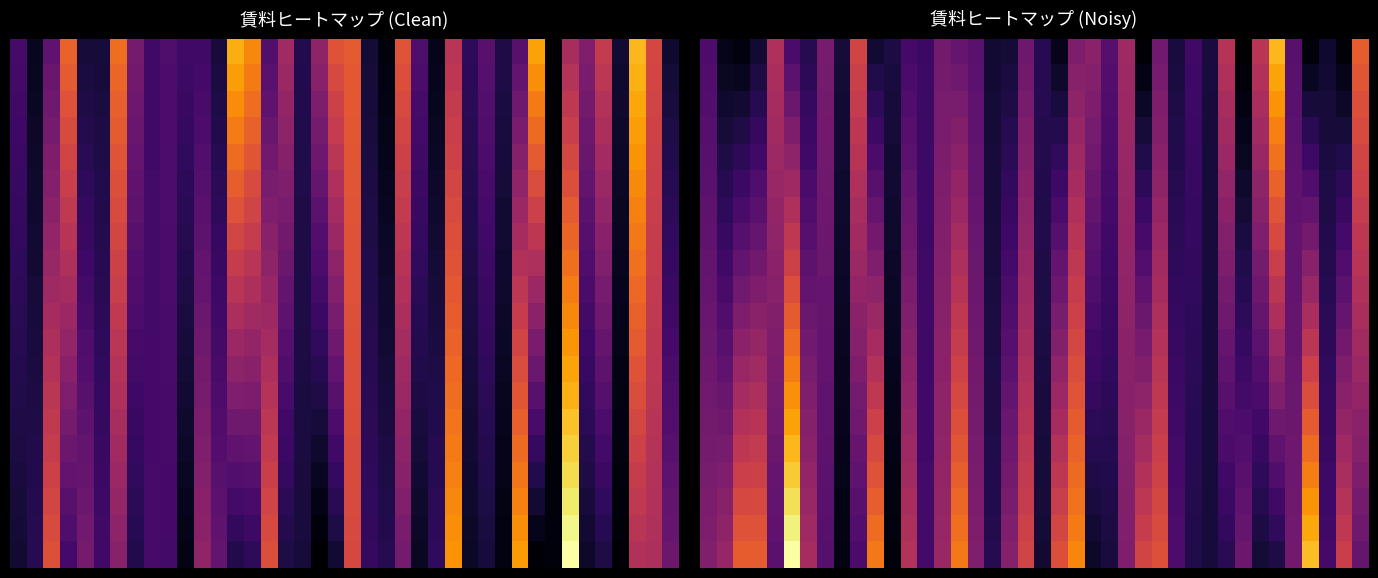

What is the greatest value displayed?

50000.0